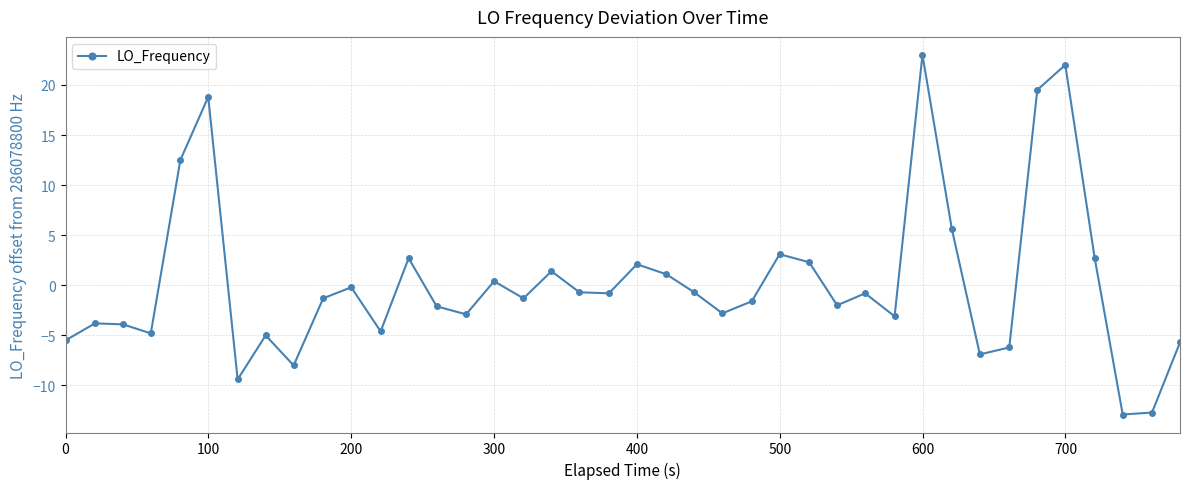

What is the smallest value displayed?

-12.9